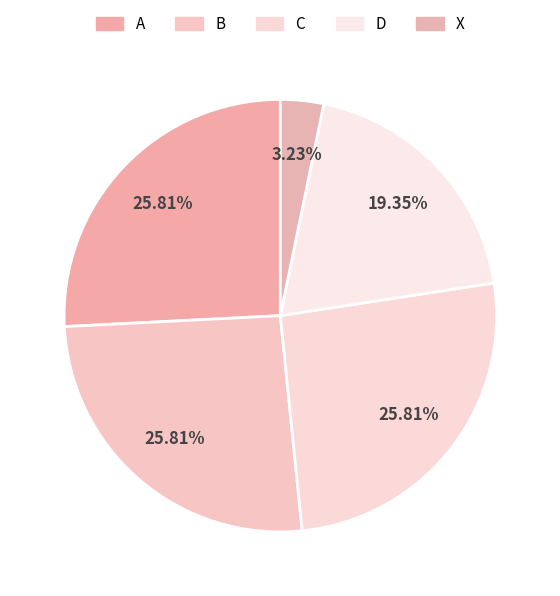

To the nearest percent, what is the combined percentage of D and X?

23%